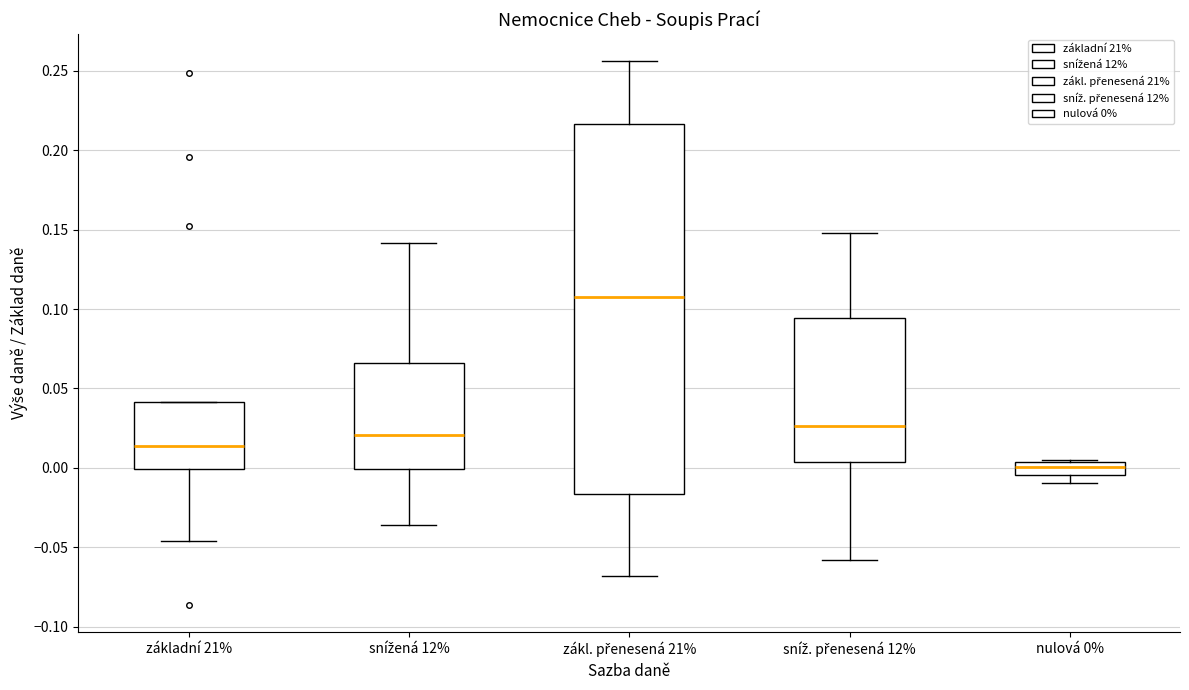

Which box's median line is the lowest?

nulová 0%